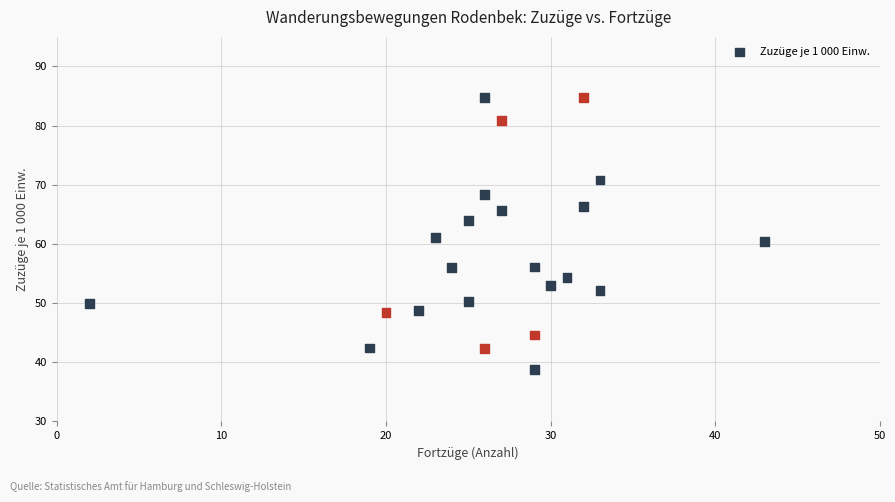

What is the range of X values (max minus min)?

41.0